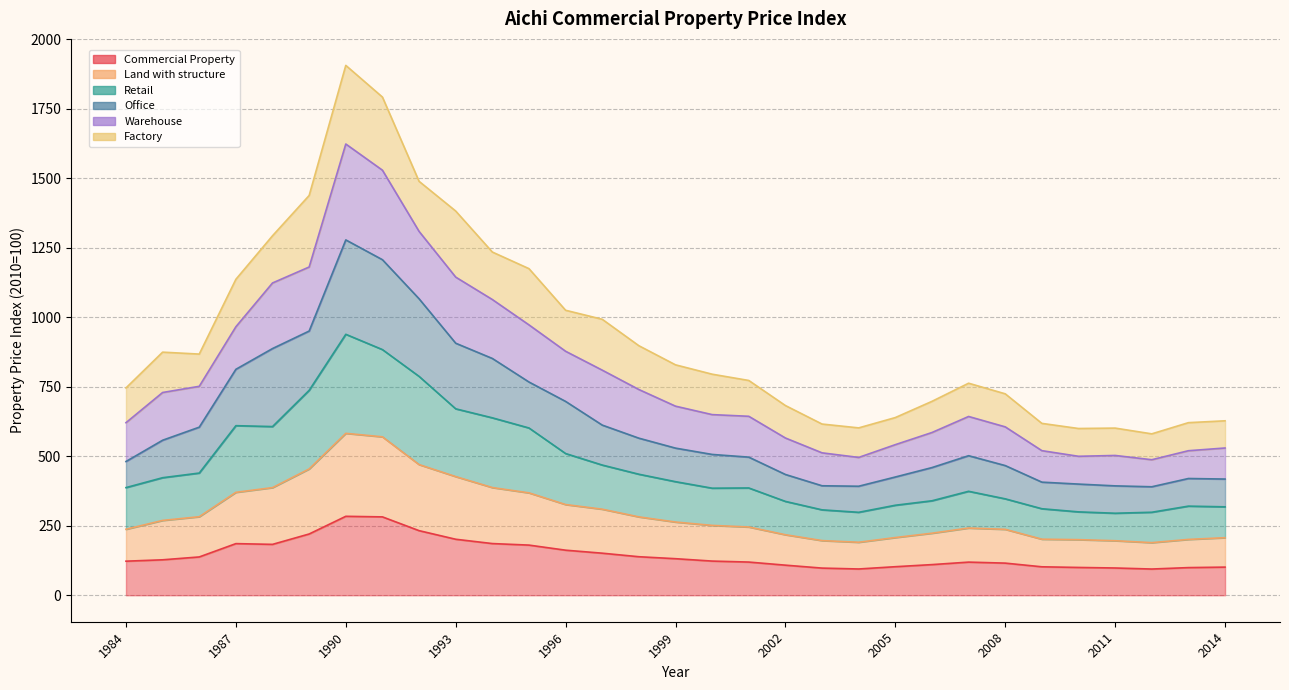

How many data points does each series have?

31